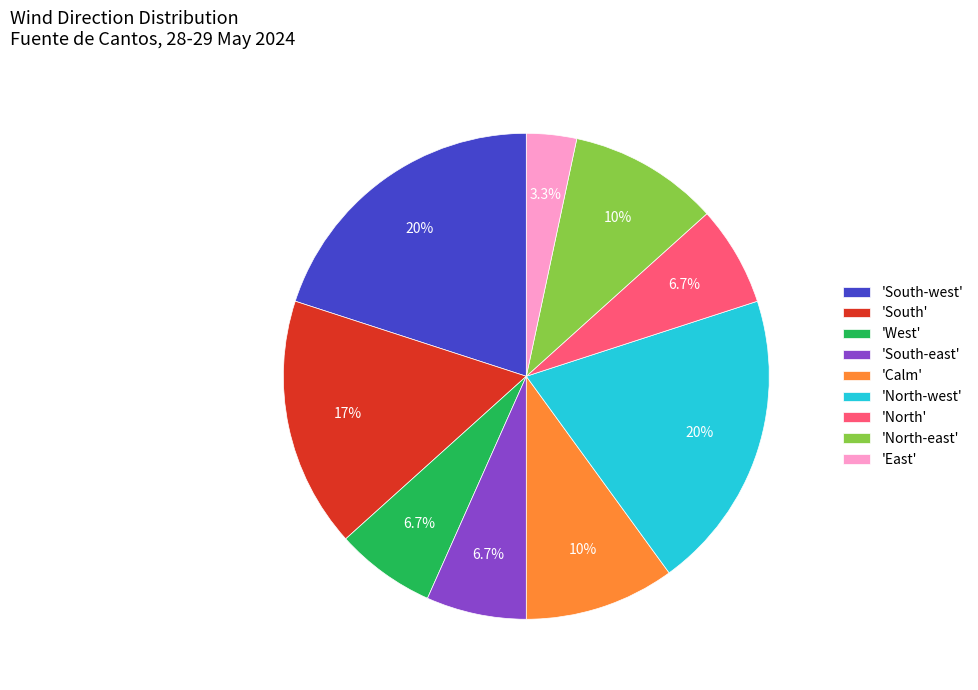

Combined, do 'South-east' and 'North' account for over 50%?

No